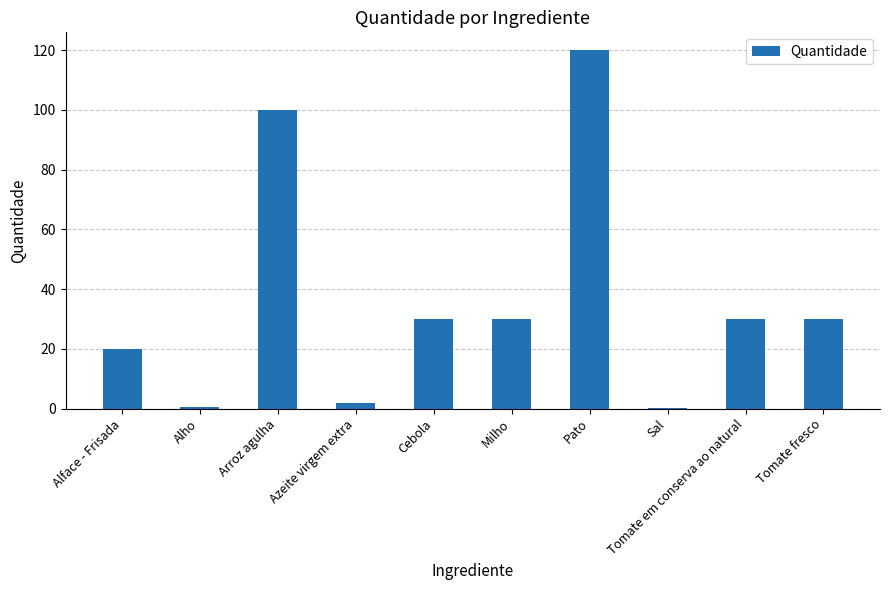

What is the greatest value displayed?

120.0